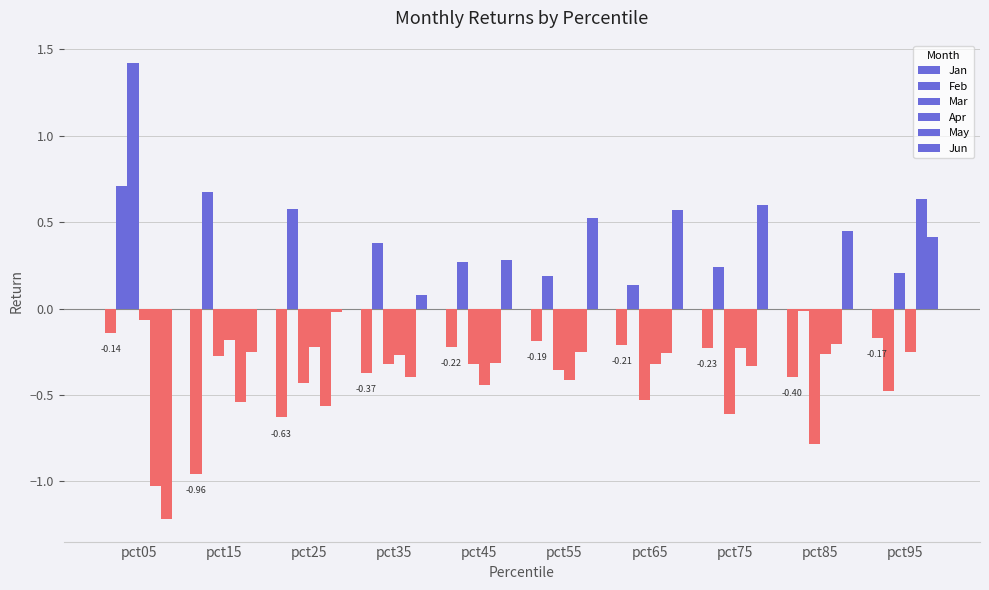

What is the total value across all series at pct25?

-1.3